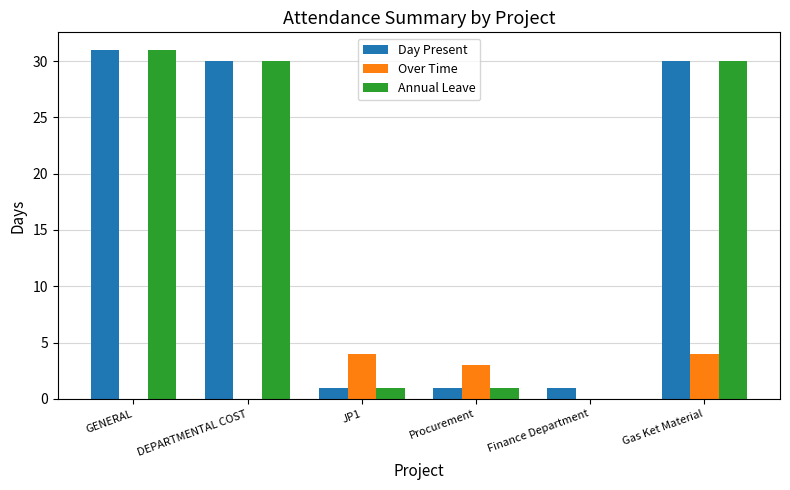

Does the chart contain stacked bars?

No